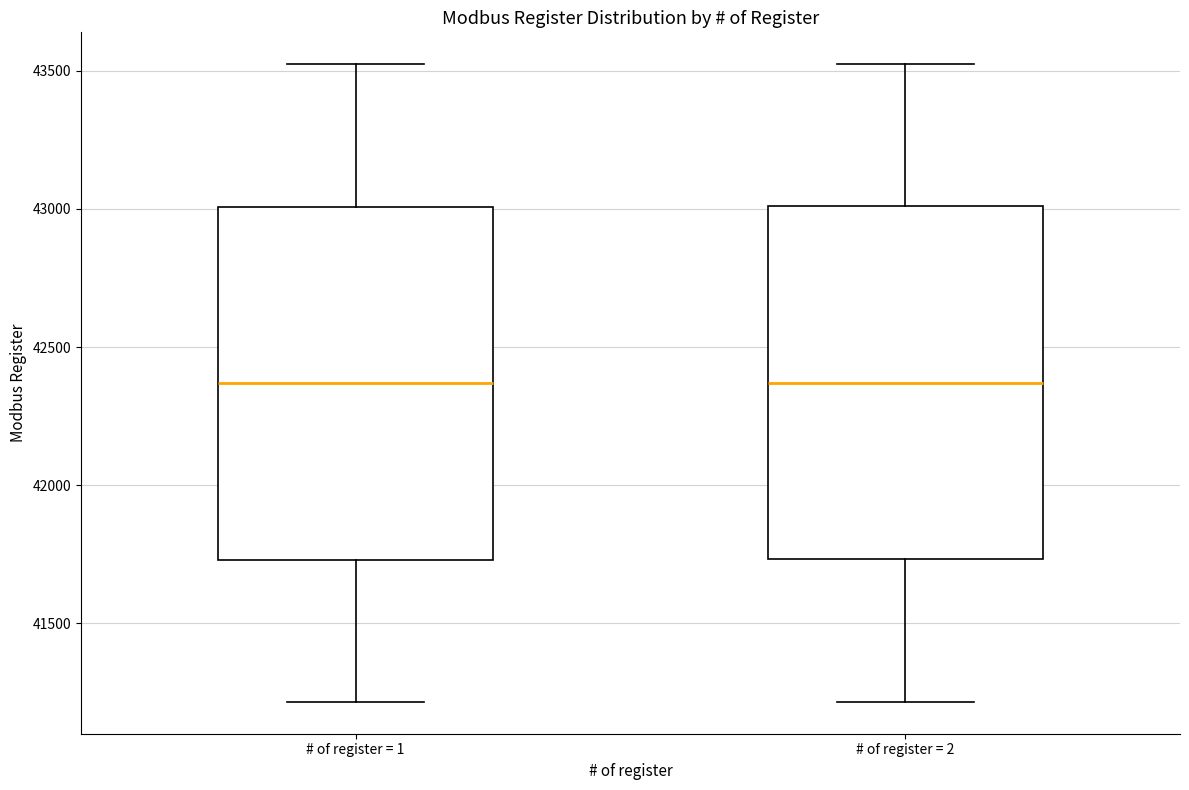

Reading left to right, transcribe this box plot: for each box, give where its median line is, the range the box spans, and where its two whiskers end, as read against the y-axis. The values are not printed on the chart, so give them approximately, as read against the axis.

# of register = 1: median 42350, box 41750 to 43000, whiskers 41200 to 43500
# of register = 2: median 42350, box 41750 to 43000, whiskers 41200 to 43500